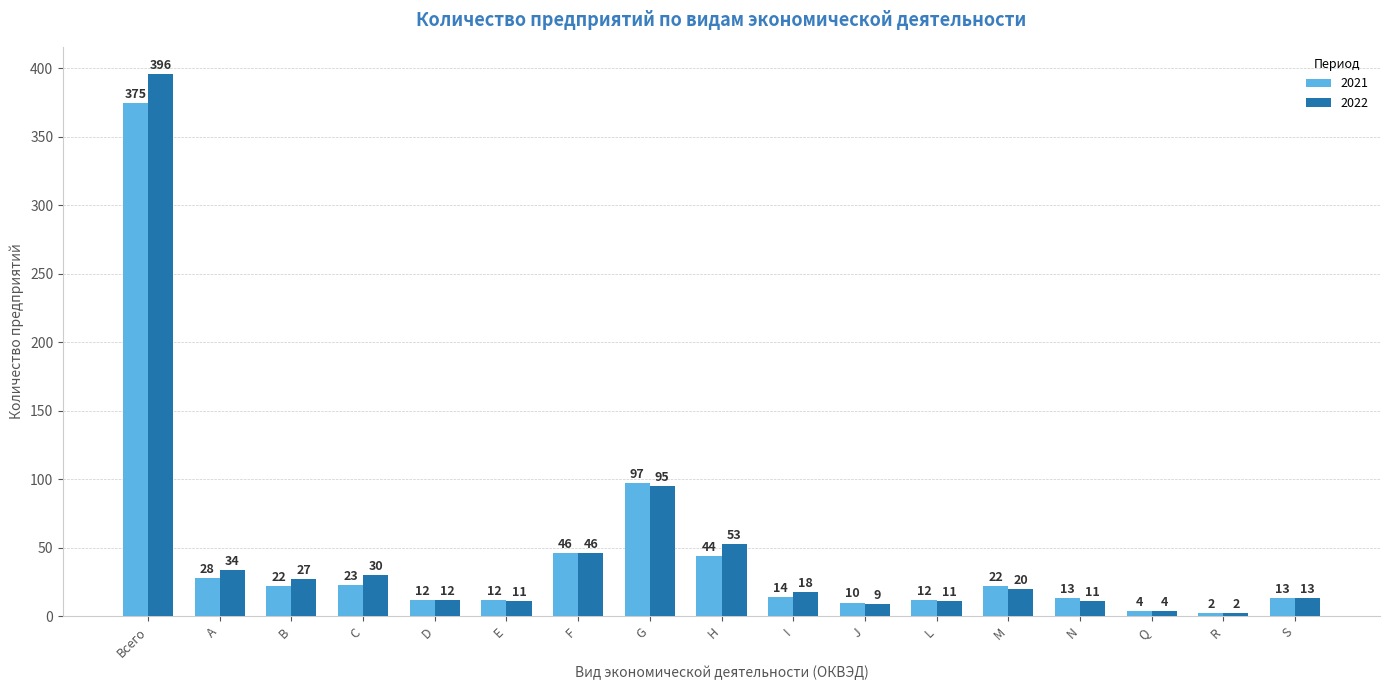

What is the sum of all 2022 values?

792